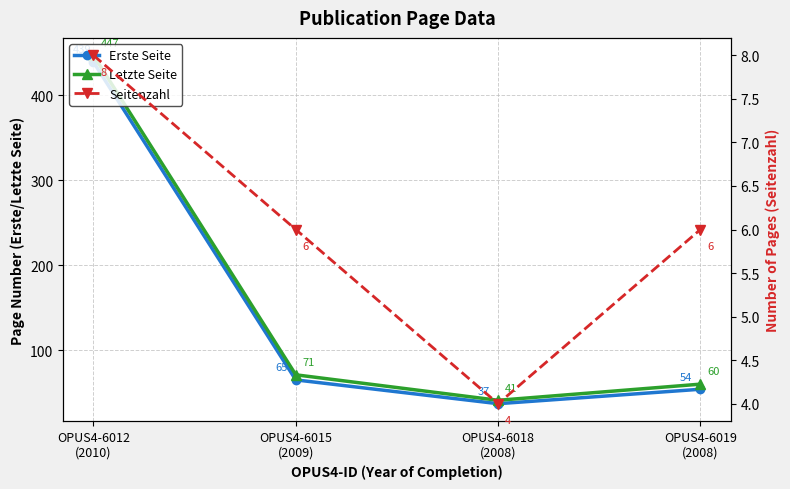

What is the label of the 3rd point from the right?

OPUS4-6015
(2009)